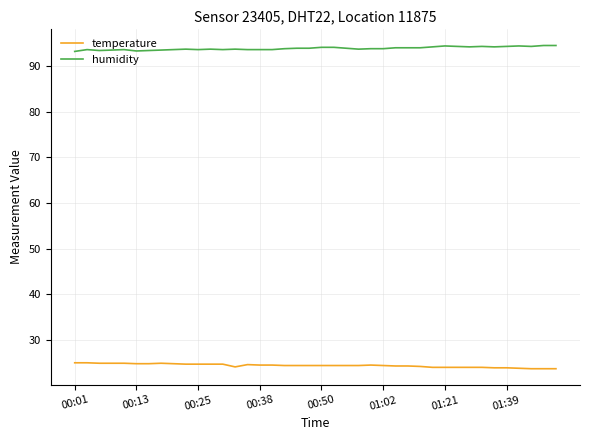

Count the number of data series in this chart.

2